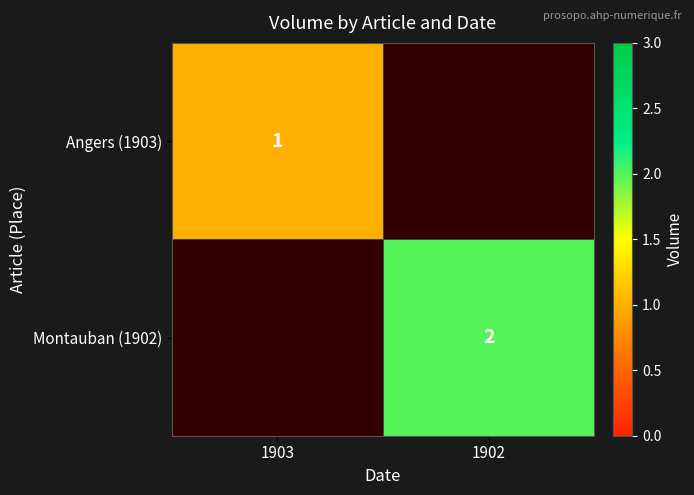

Is the value of Montauban (1902) at 1902 greater than the value of Angers (1903) at 1903?

Yes